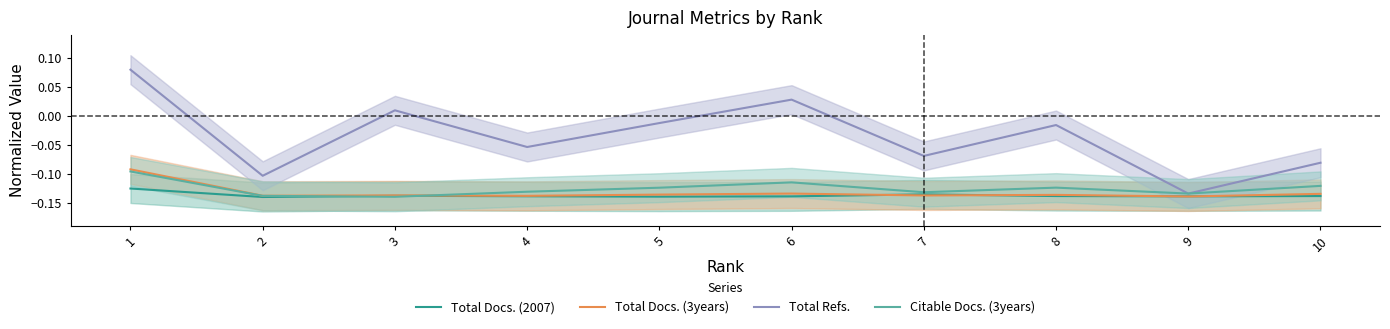

What is the value of the Citable Docs. (3years) point at the 5th from the left?

-0.1